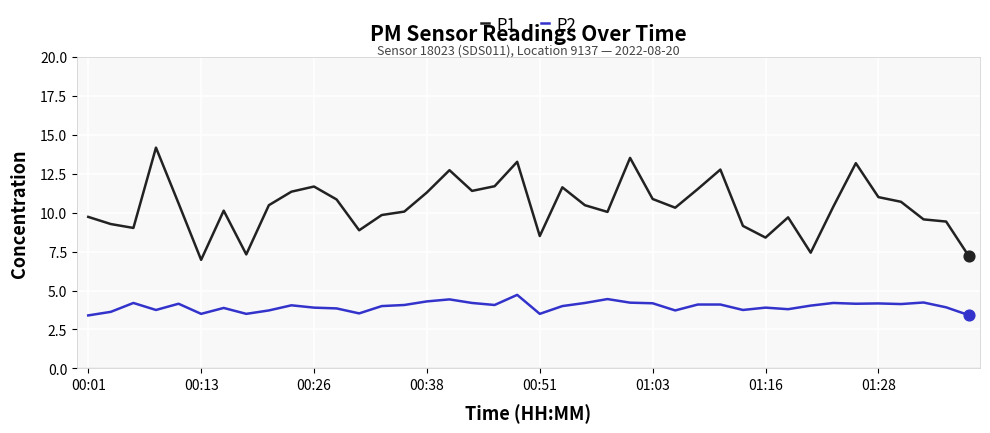

List the series in order of their peak value, lowest first.

P2, P1